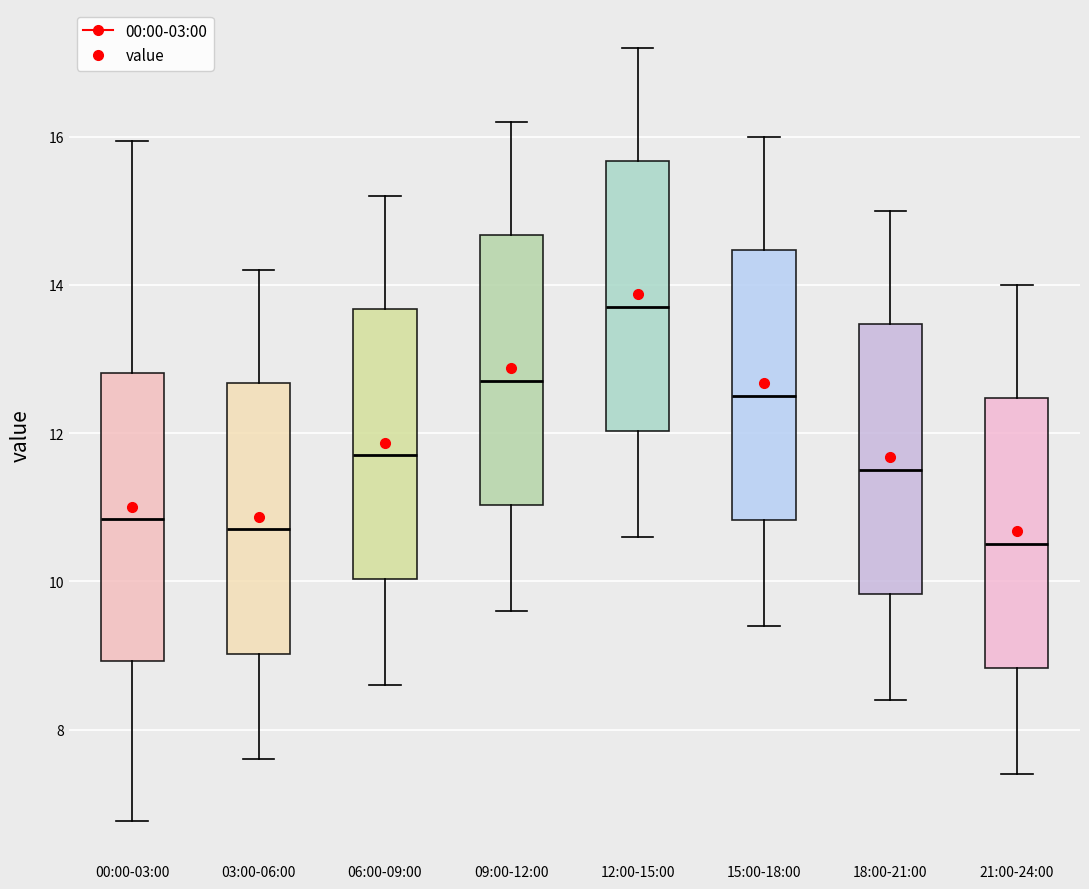

Where does the lower whisker of the box for 03:00-06:00 end on the y-axis? The values are not printed on the chart, so give them approximately, as read against the axis.

7.6